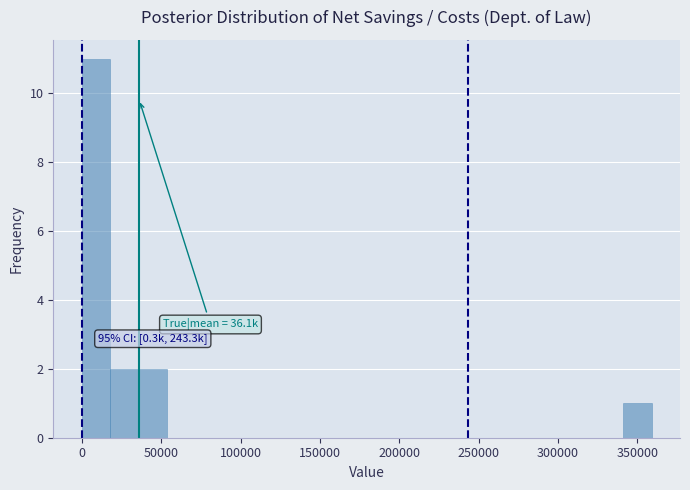

Read against the x-axis, roughly where is the centre of the tallest bar?

10000